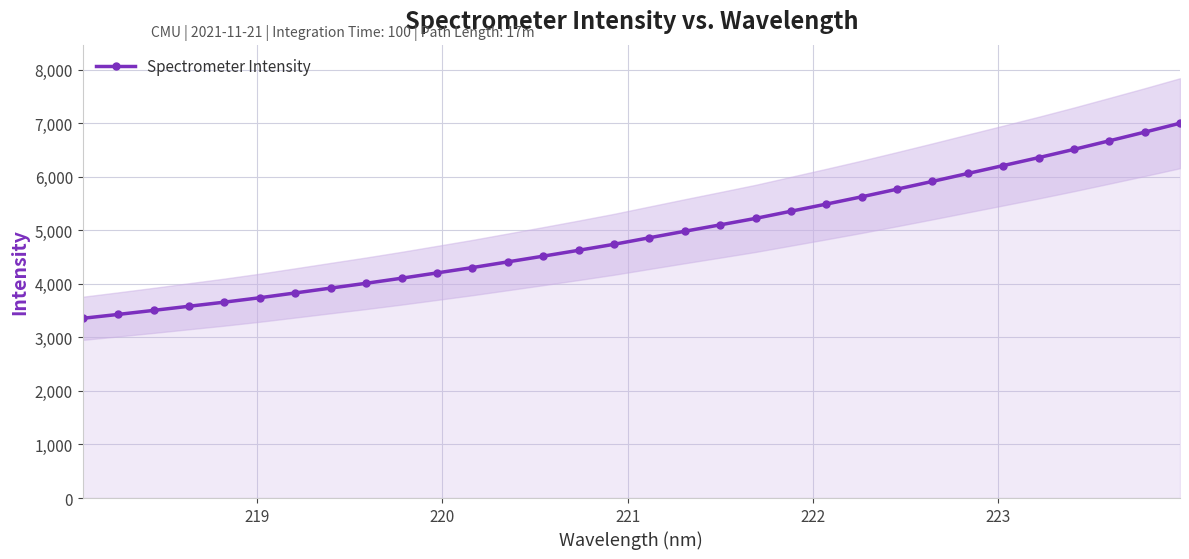

How many data points in Spectrometer Intensity are less than 4860?

16